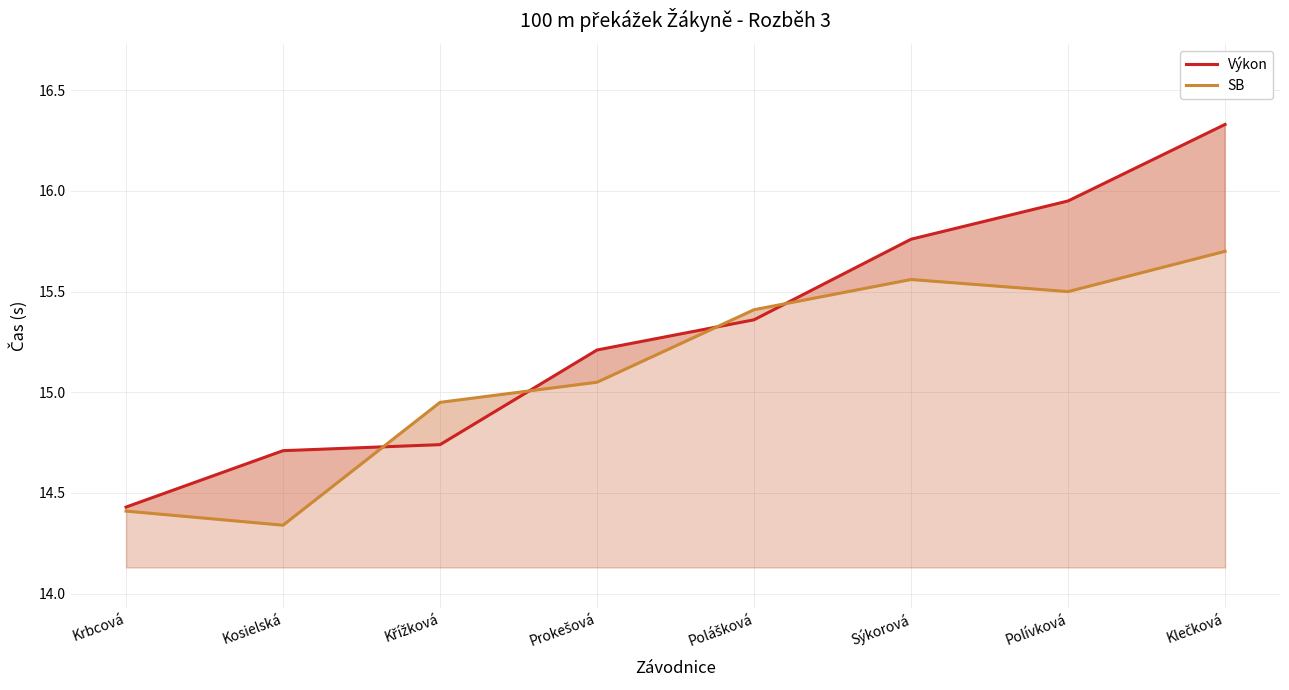

Is it true that Výkon equals 8.7 at Křížková?

False